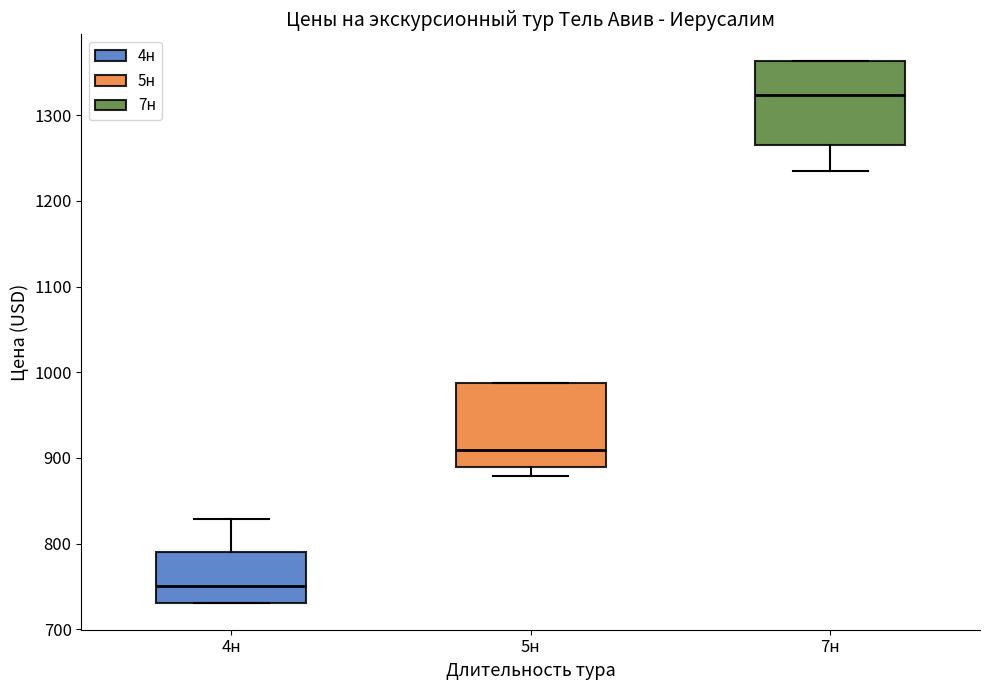

Reading left to right, transcribe this box plot: for each box, give where its median line is, the range the box spans, and where its two whiskers end, as read against the y-axis. The values are not printed on the chart, so give them approximately, as read against the axis.

4н: median 750, box 730 to 790, whiskers 730 to 830
5н: median 910, box 890 to 990, whiskers 880 to 990
7н: median 1320, box 1270 to 1360, whiskers 1240 to 1360